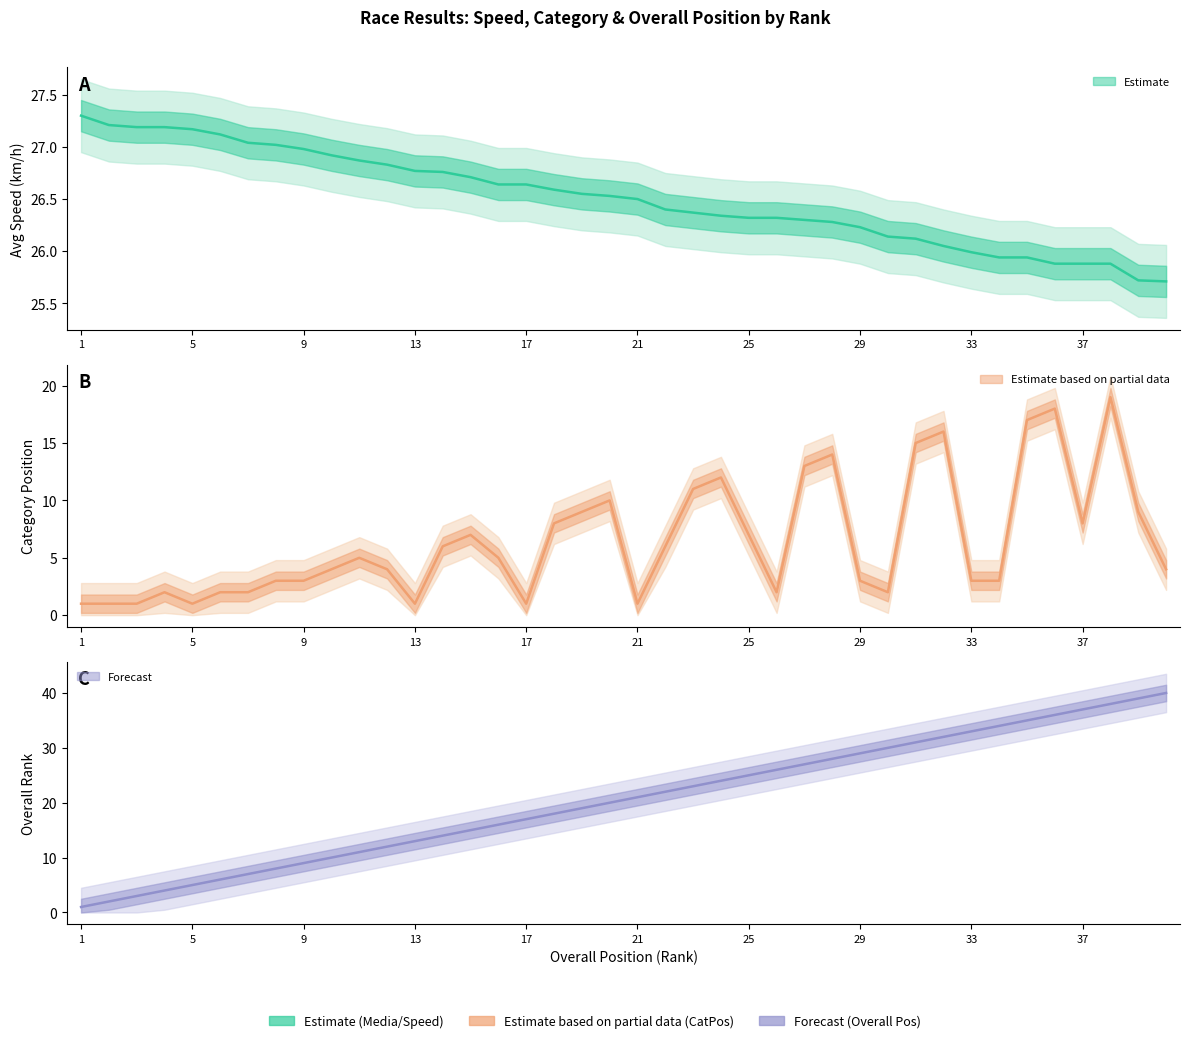

Is the value of Pos at 22 greater than the value of CatPos at 4?

Yes